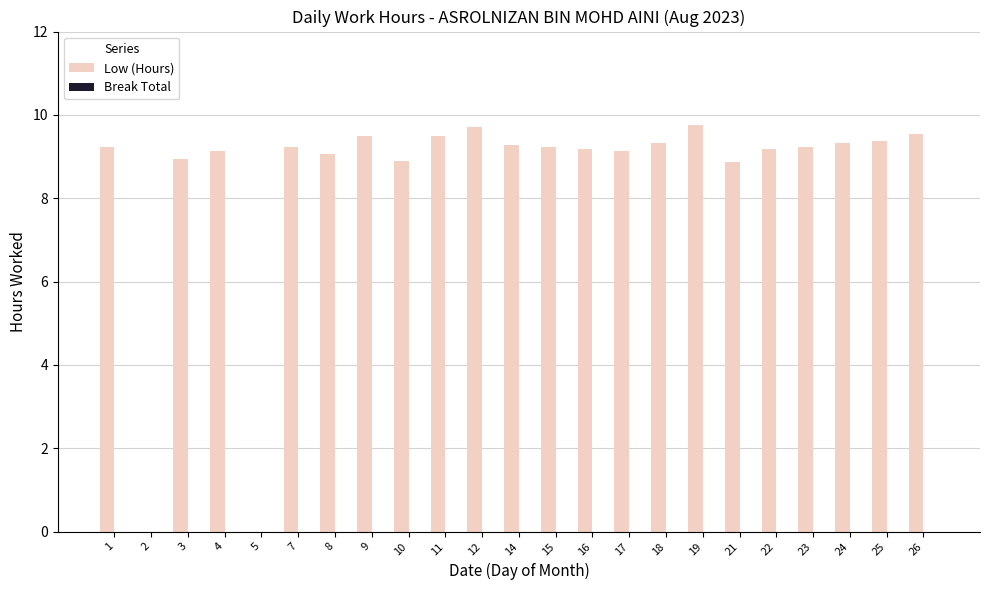

What is the ratio of the value at 24 to the value at 3?

1.0